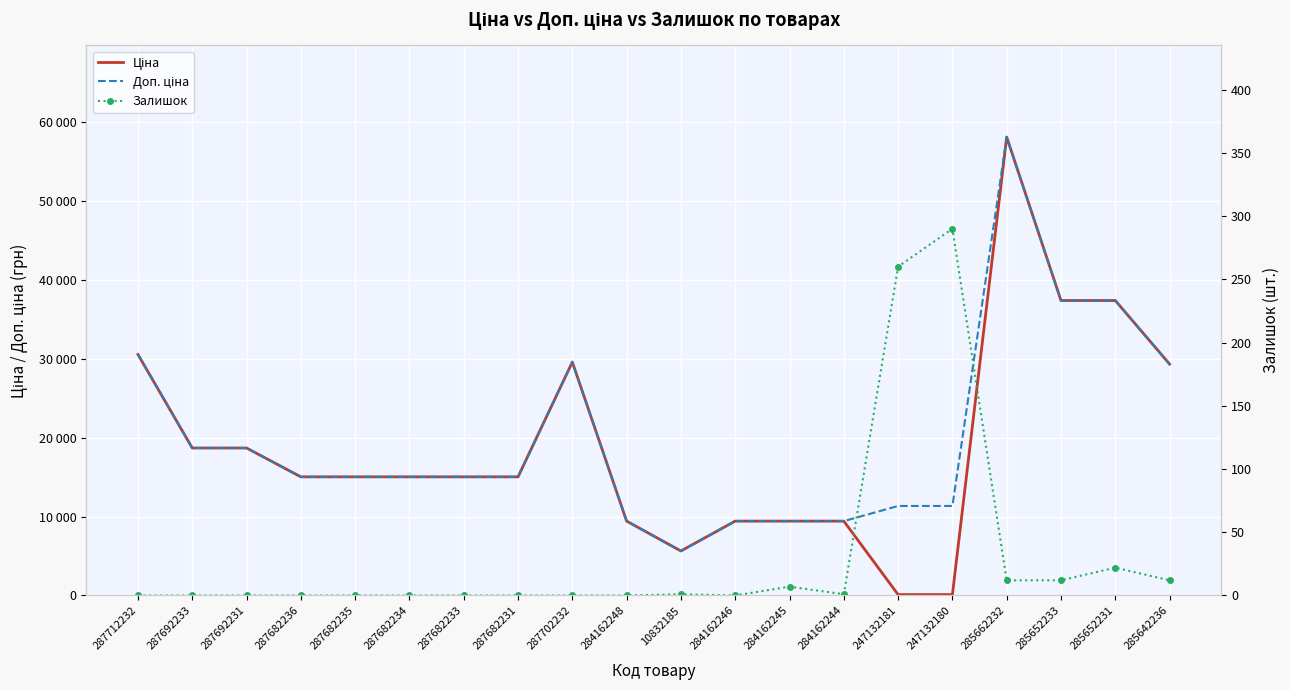

Is the value of Доп. ціна at 287682233 greater than the value of Залишок at 287682233?

Yes